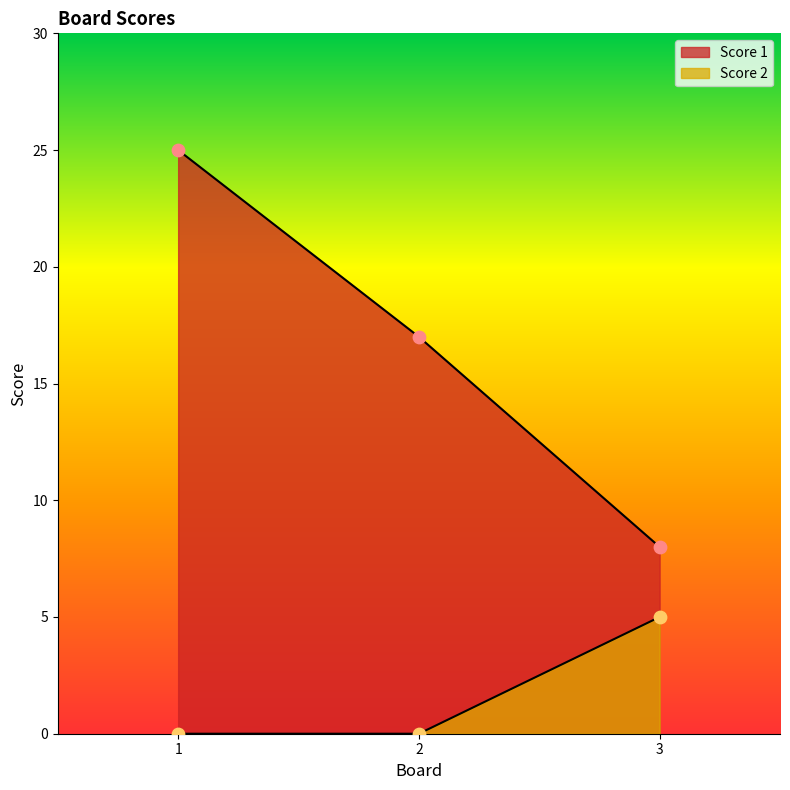

Which series has the largest total across all categories?

Score 1